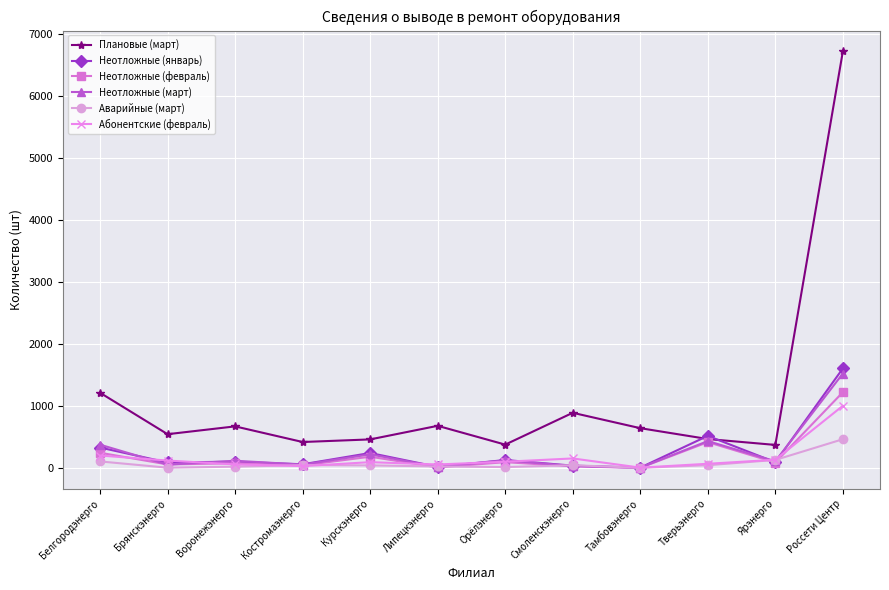

What is the difference between the highest and lowest values at Липецкэнерго?

670